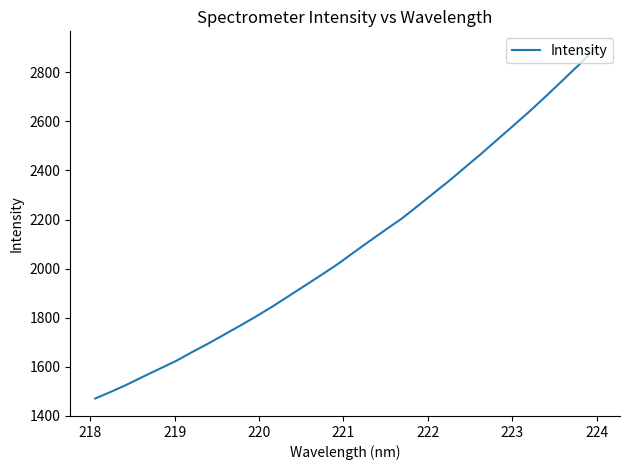

What is the minimum value shown in the chart?

1470.2